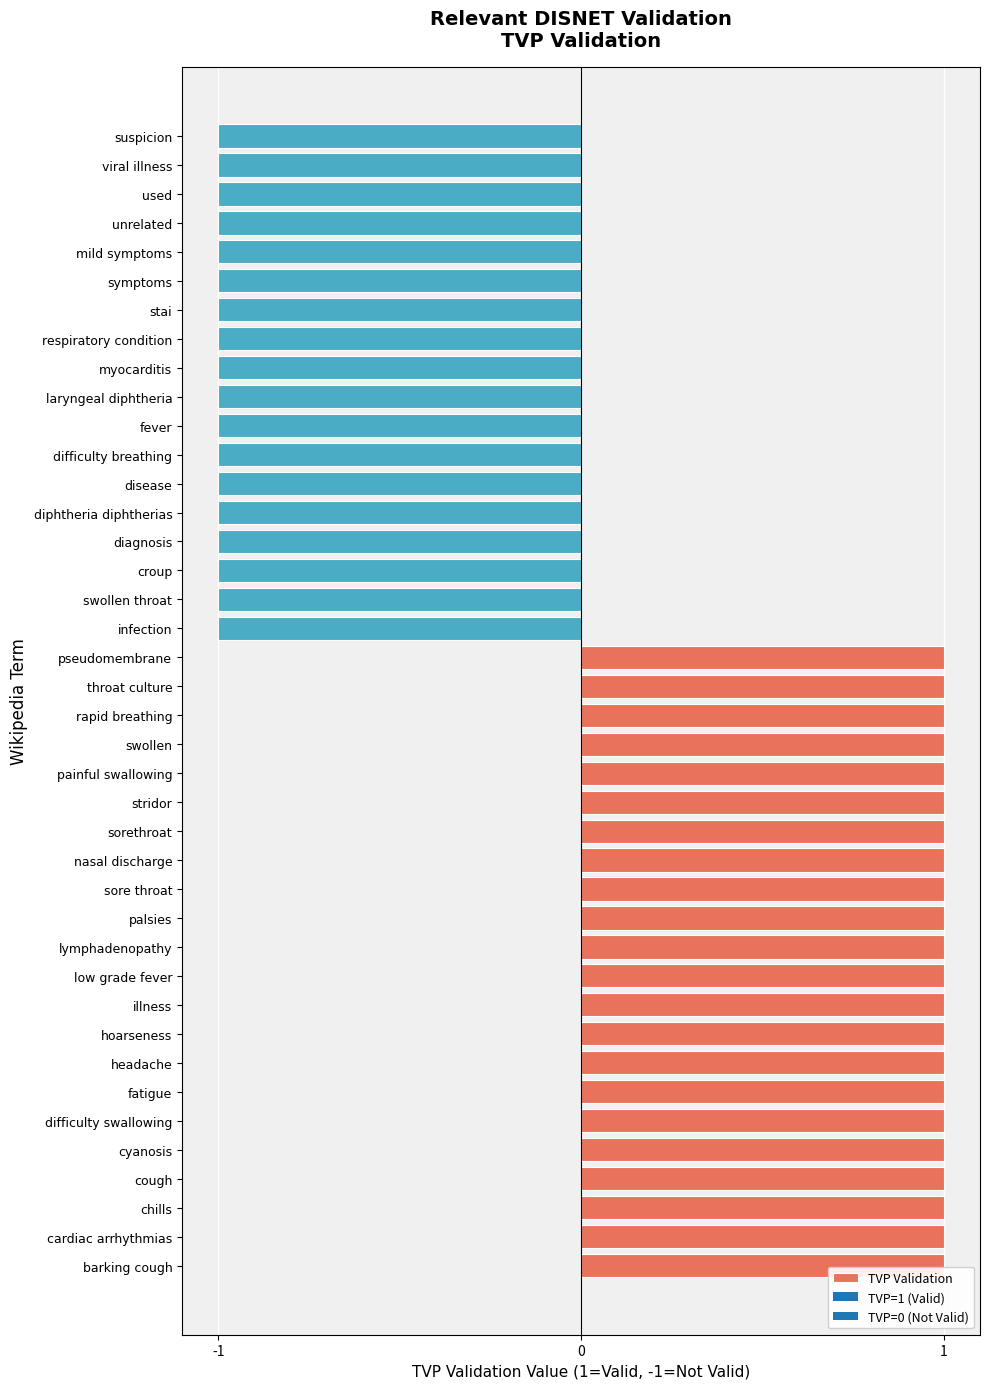

What is the sum of all values?

4